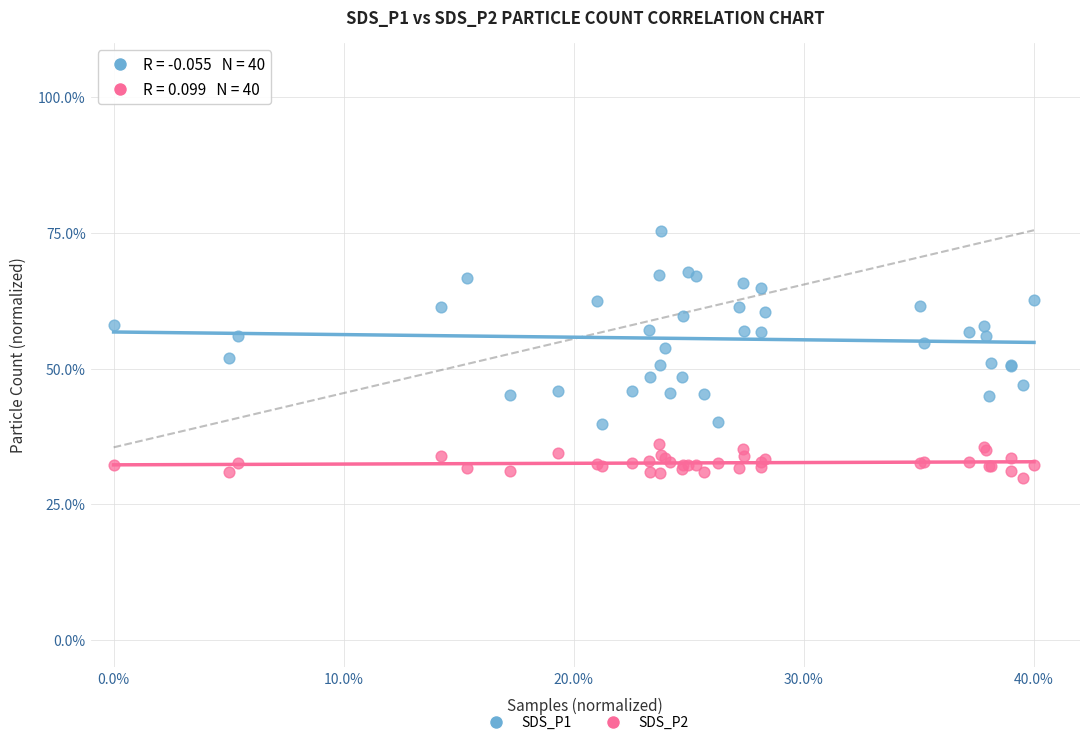

Which series contains the lowest Y value?

SDS_P2